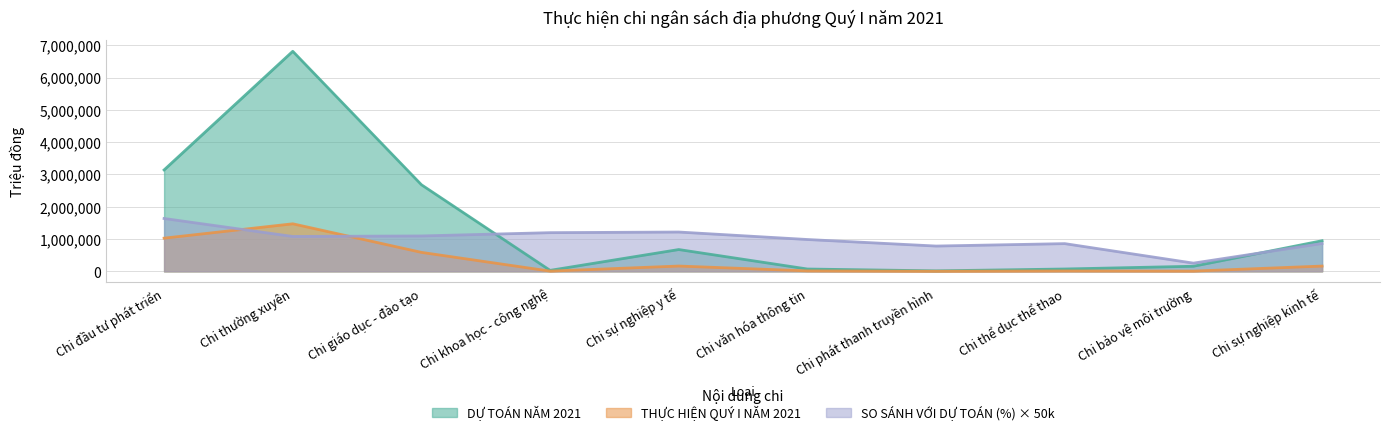

What is the label of the 3rd point from the right?

Chi thể dục thể thao